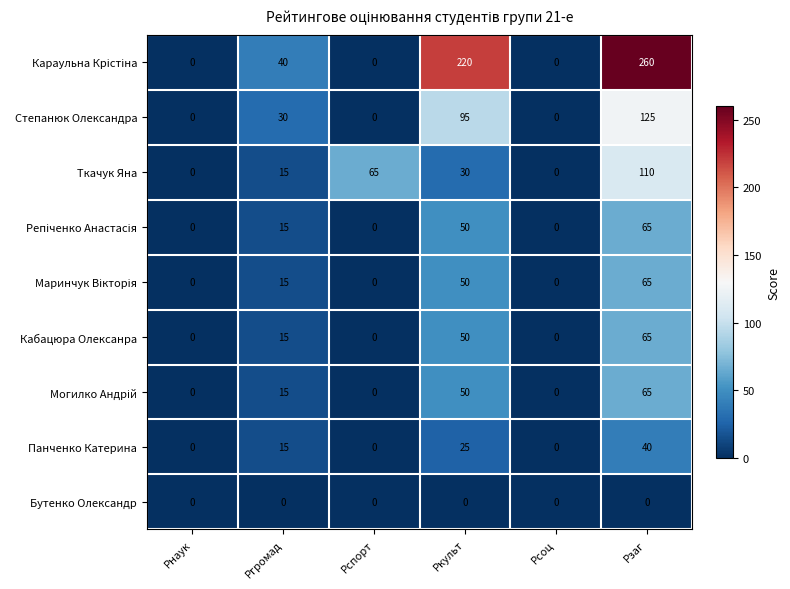

What is the spread (max minus min) of values at Рспорт?

65